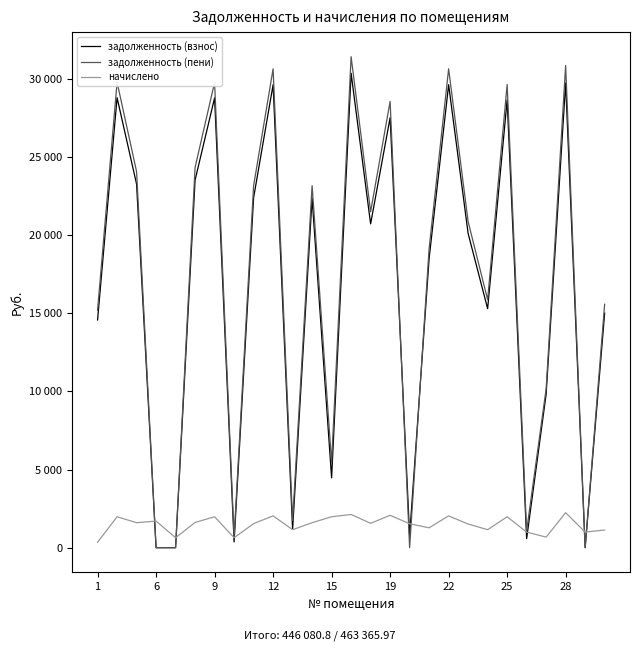

What is the highest value of the начислено series?

2237.8